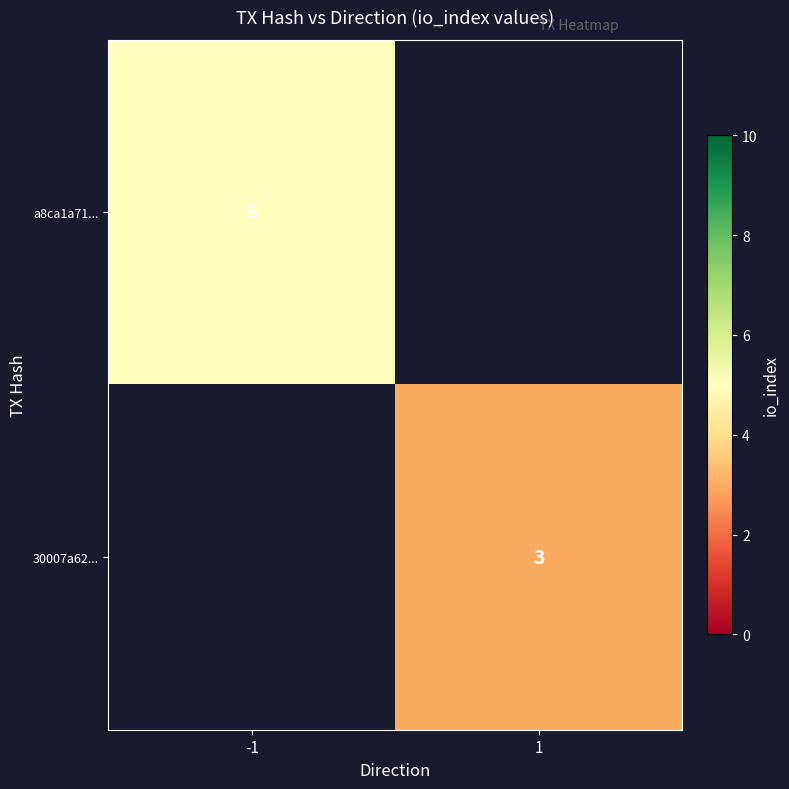

The 30007a62... series shows 3 at 1. True or false?

True